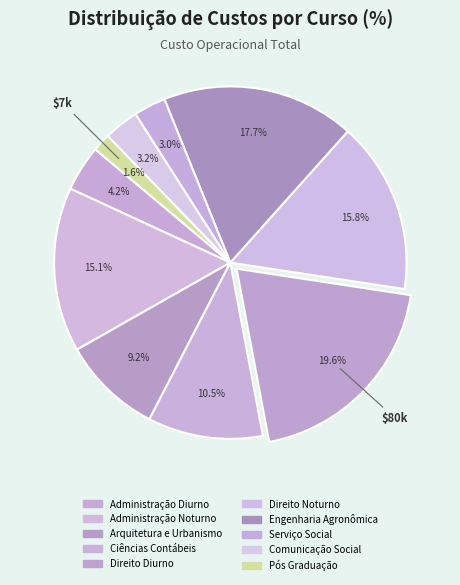

Count the number of slices in the pie.

10